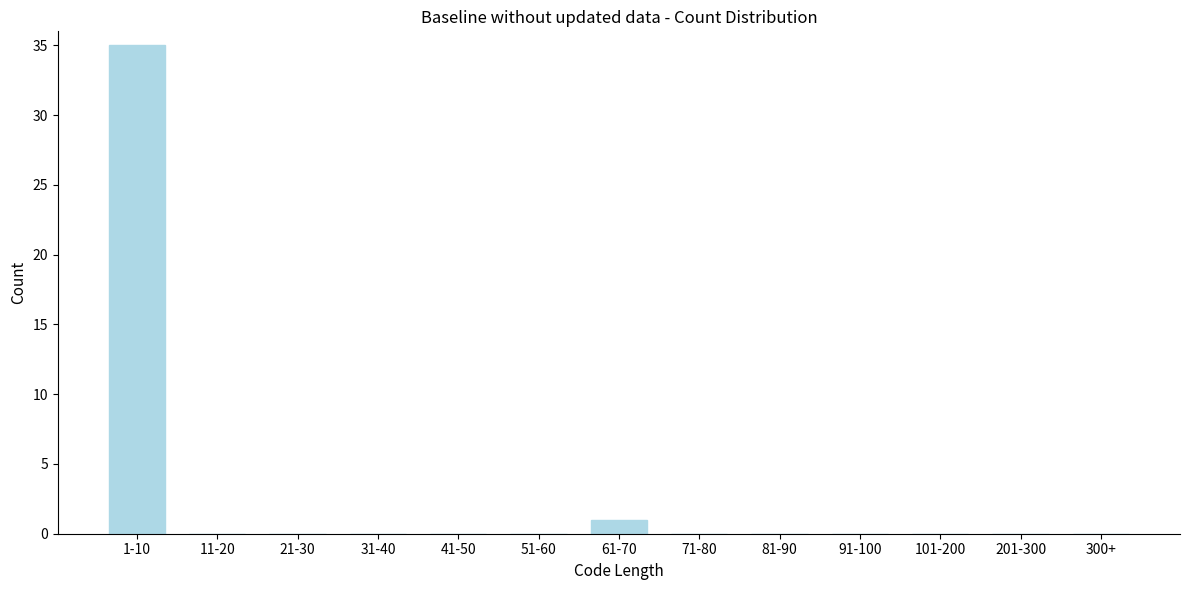

Reading left to right, extract all data points from this chart.

1-10=35	11-20=0	21-30=0	31-40=0	41-50=0	51-60=0	61-70=1	71-80=0	81-90=0	91-100=0	101-200=0	201-300=0	300+=0